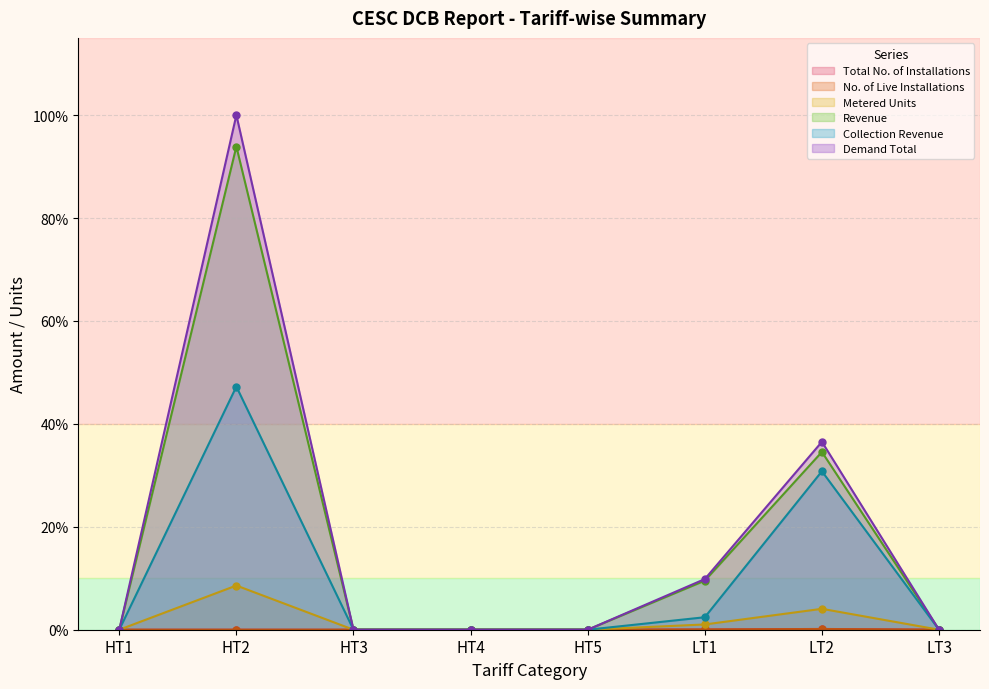

What position from the right is HT2?

7